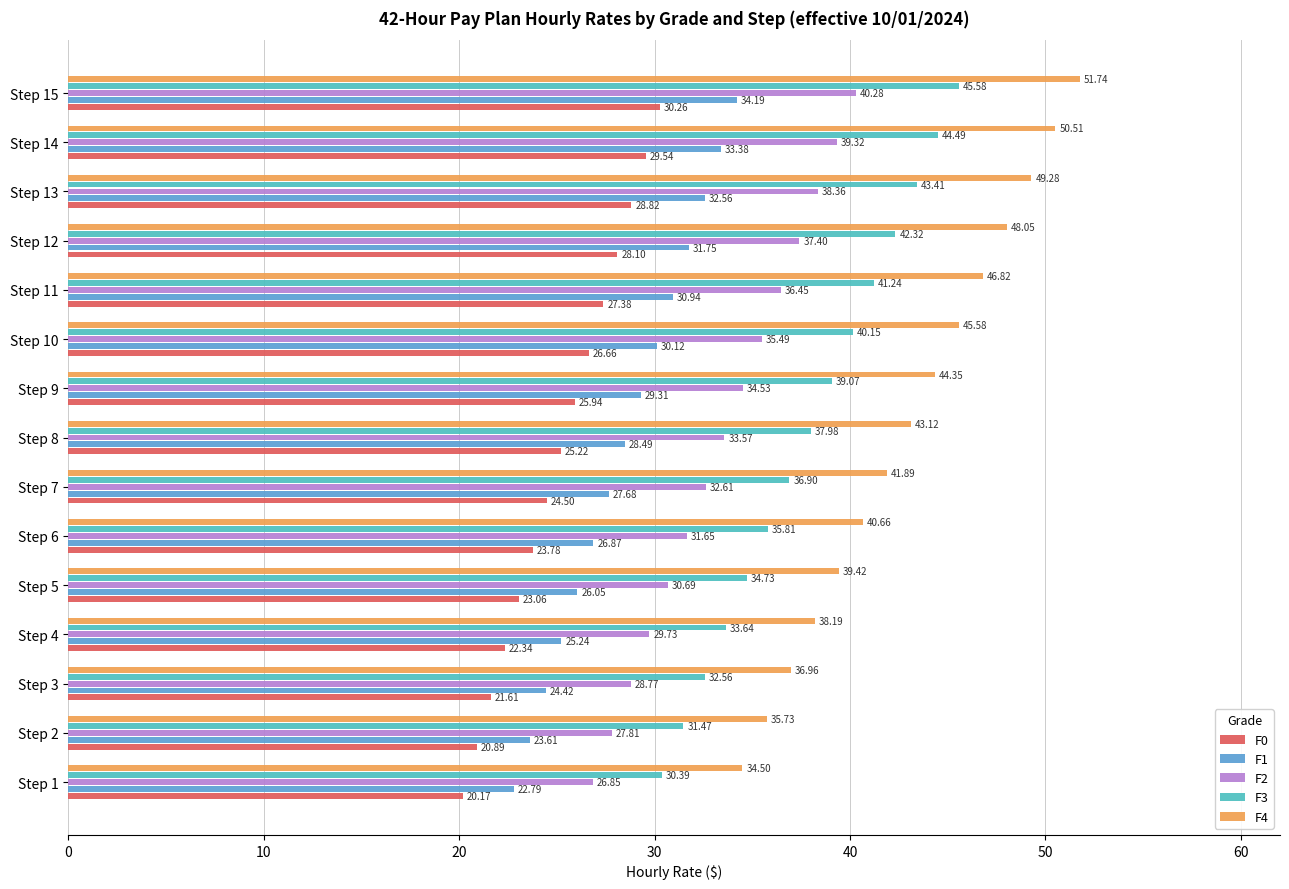

How many data points in F4 are less than 43?

7